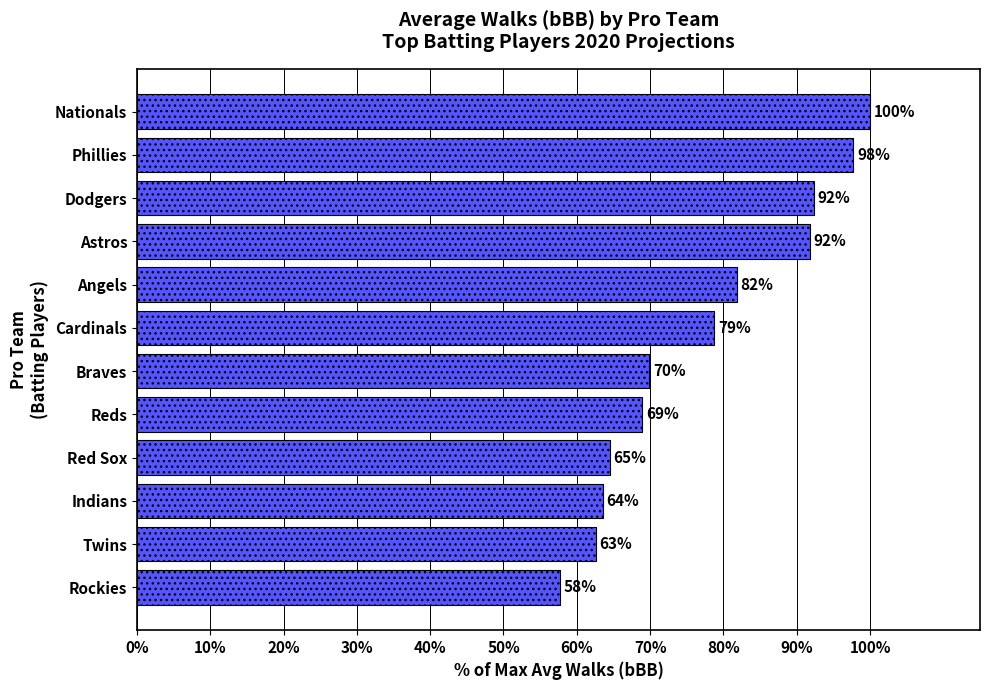

Read the value at Red Sox.

64.5